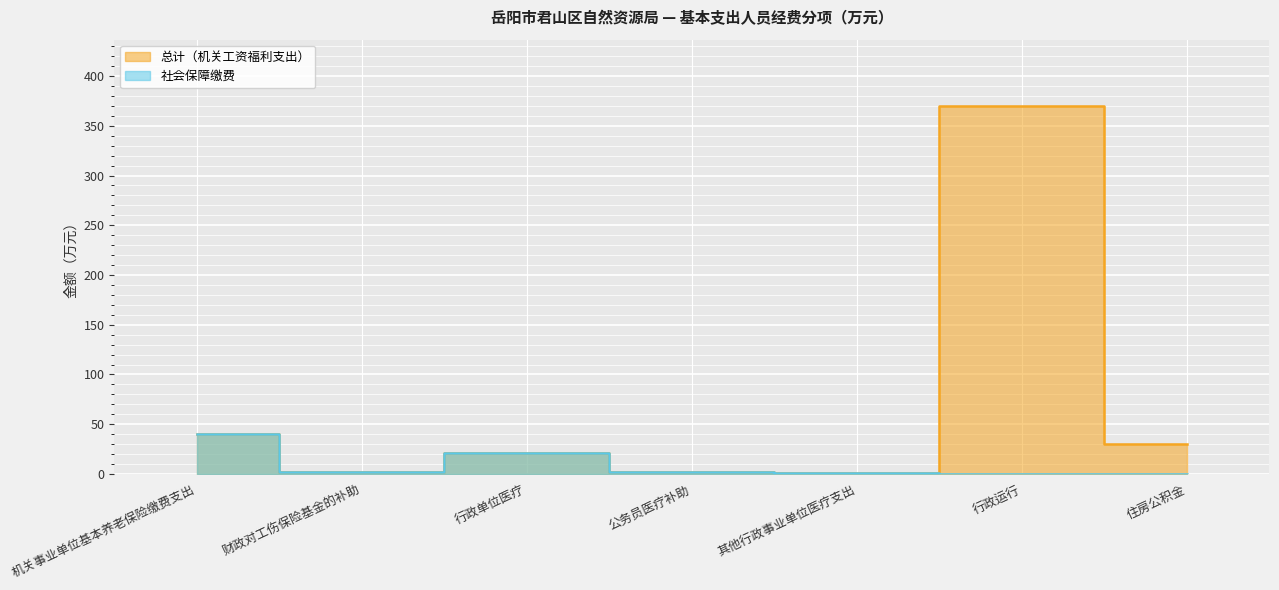

True or false: 社会保障缴费 has more than 1 interior local peaks.

False